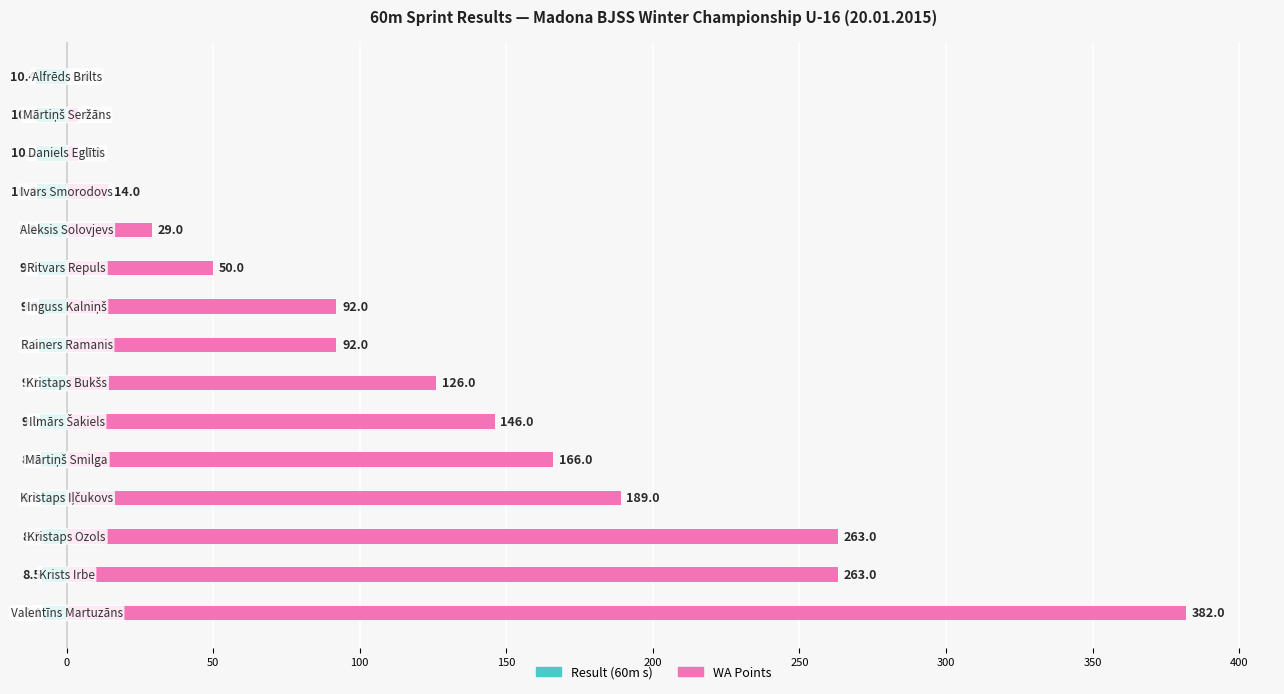

How many values in the WA Points series are below 92?

6